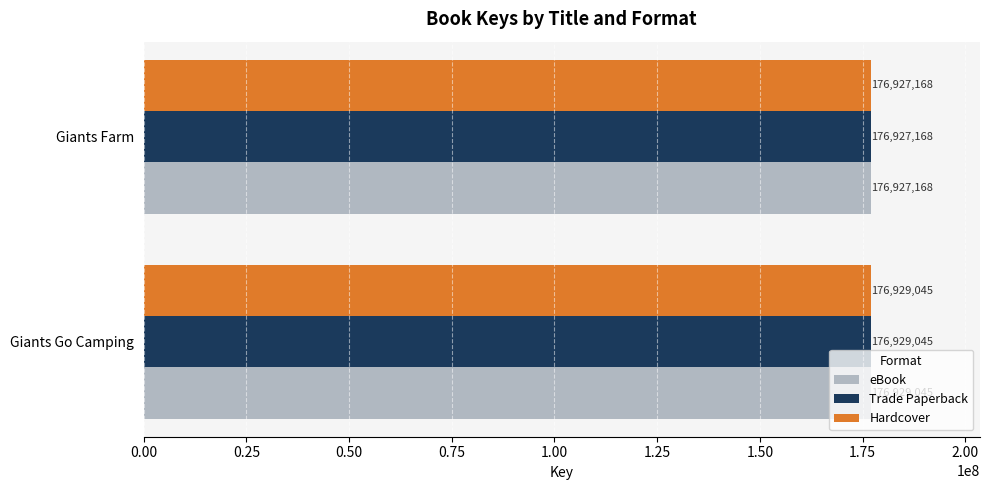

What is the total value across all series at Giants Go Camping?

530787135